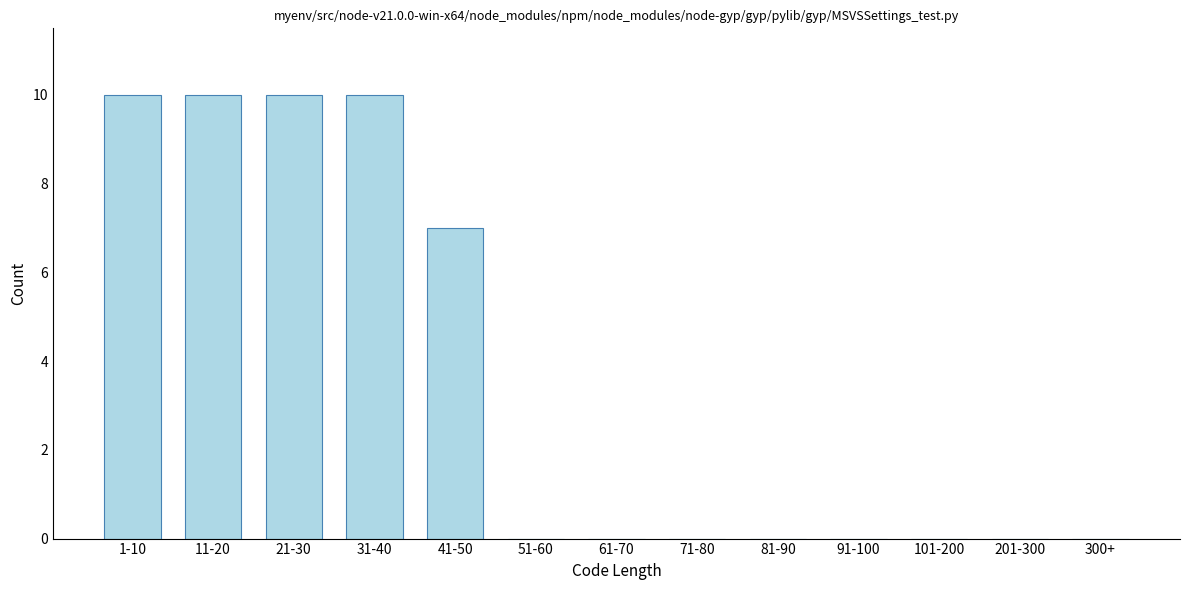

Reading right to left, what are all the values shown in this chart?

300+=0	201-300=0	101-200=0	91-100=0	81-90=0	71-80=0	61-70=0	51-60=0	41-50=7	31-40=10	21-30=10	11-20=10	1-10=10